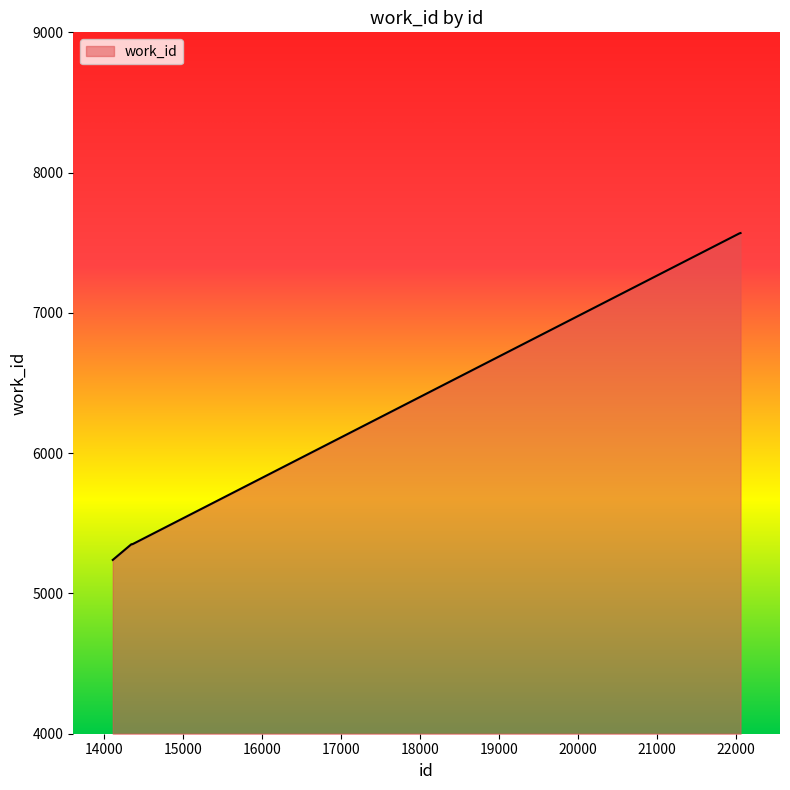

What is the greatest value displayed?

7569